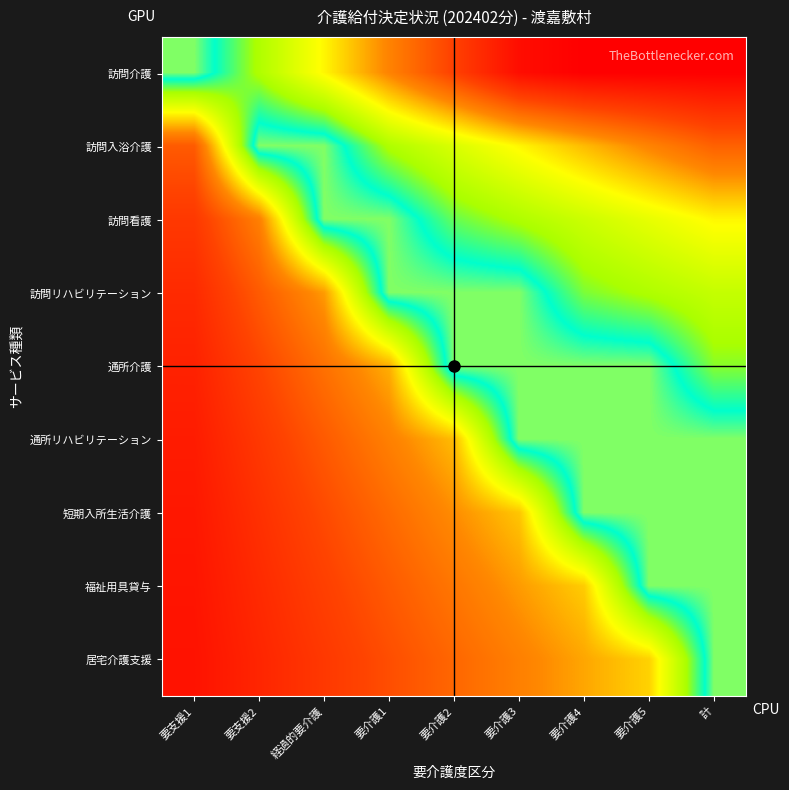

At 要介護1, list the series in order from smallest to largest.

居宅介護支援, 福祉用具貸与, 短期入所生活介護, 通所リハビリテーション, 訪問介護, 通所介護, 訪問入浴介護, 訪問看護, 訪問リハビリテーション